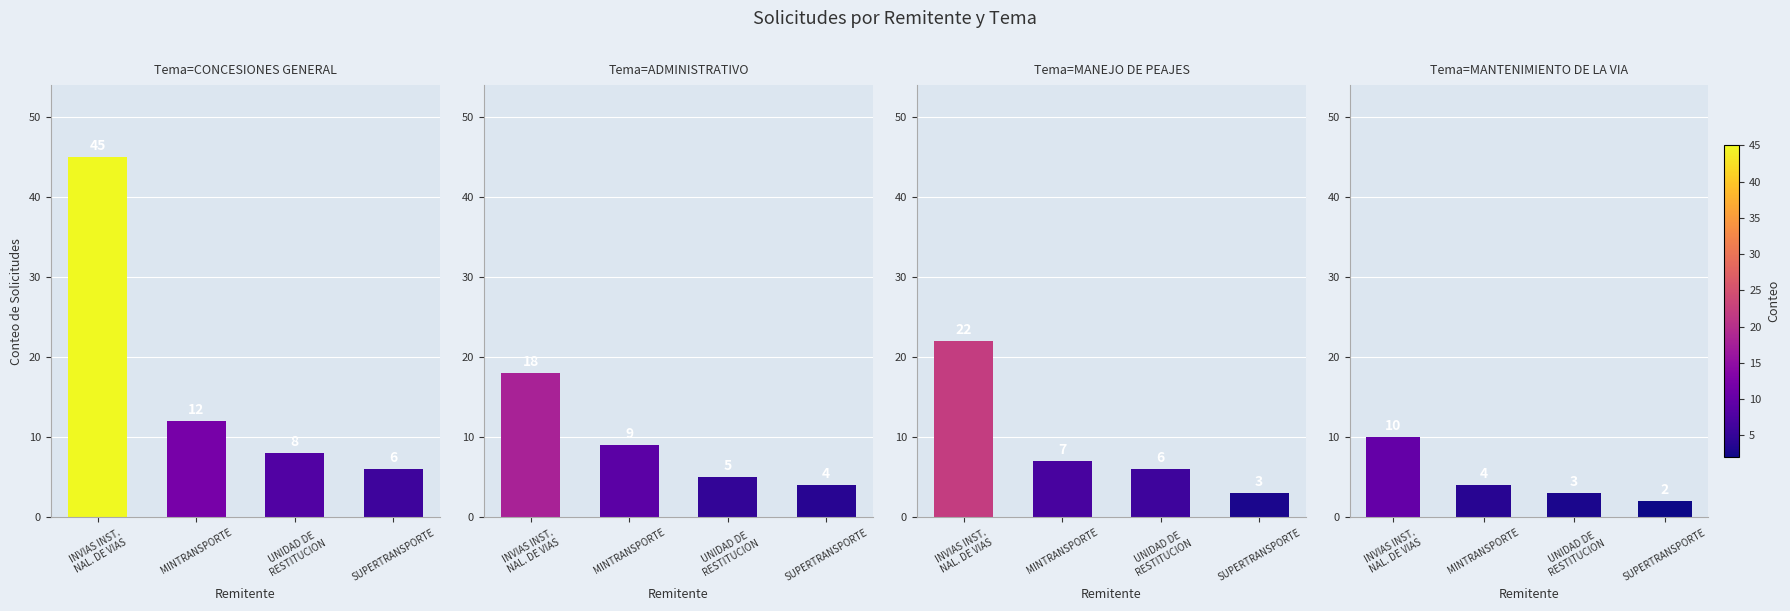

What is the smallest value displayed?

2